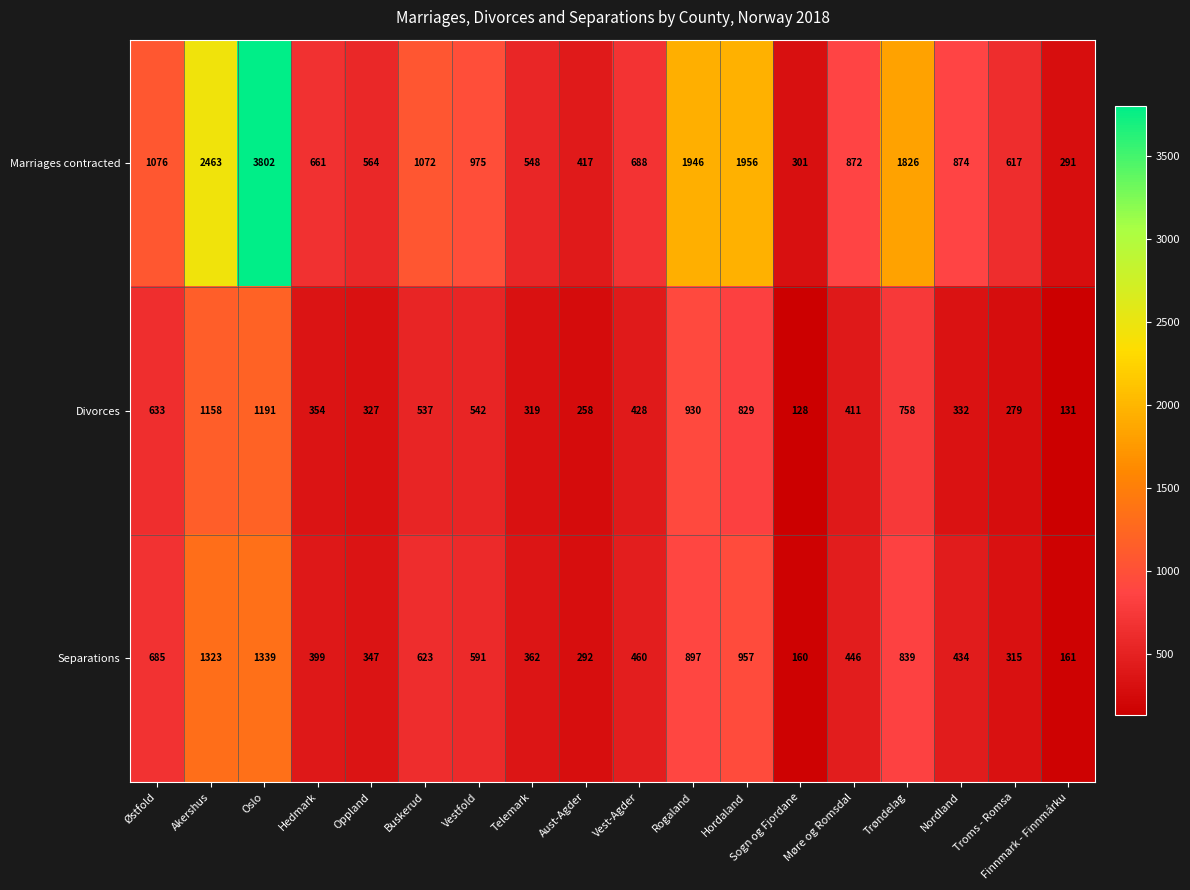

Which series changed the most between Buskerud and Aust-Agder?

Marriages contracted